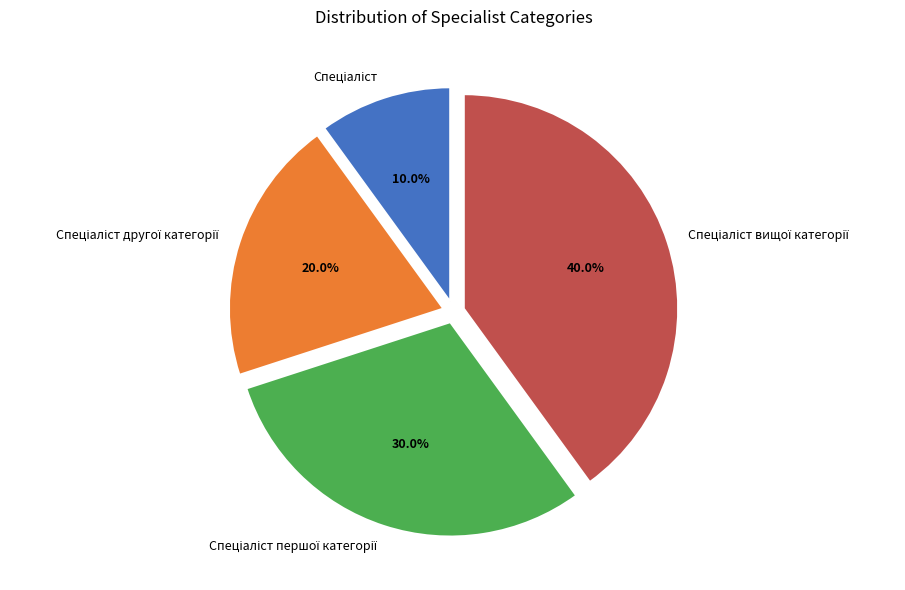

Is there any slice that represents more than half of the pie?

No